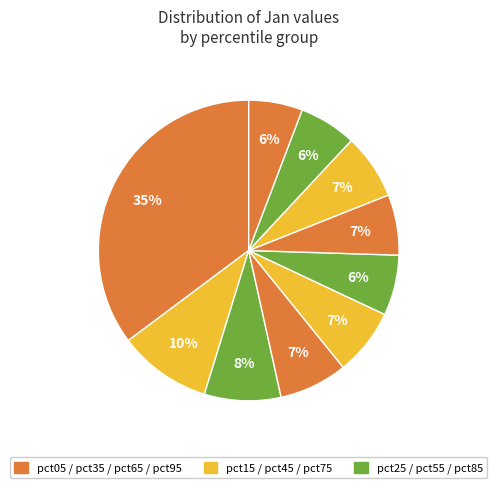

Count the number of slices in the pie.

10